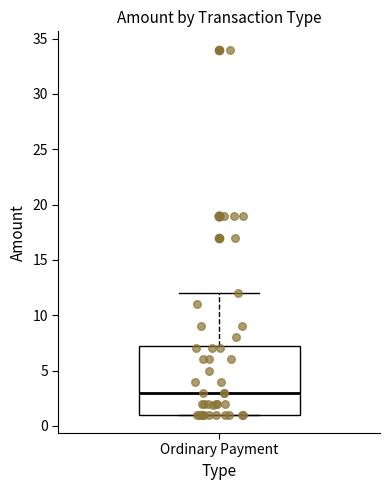

Where is the lower edge of the box for Ordinary Payment on the y-axis? The values are not printed on the chart, so give them approximately, as read against the axis.

1.0